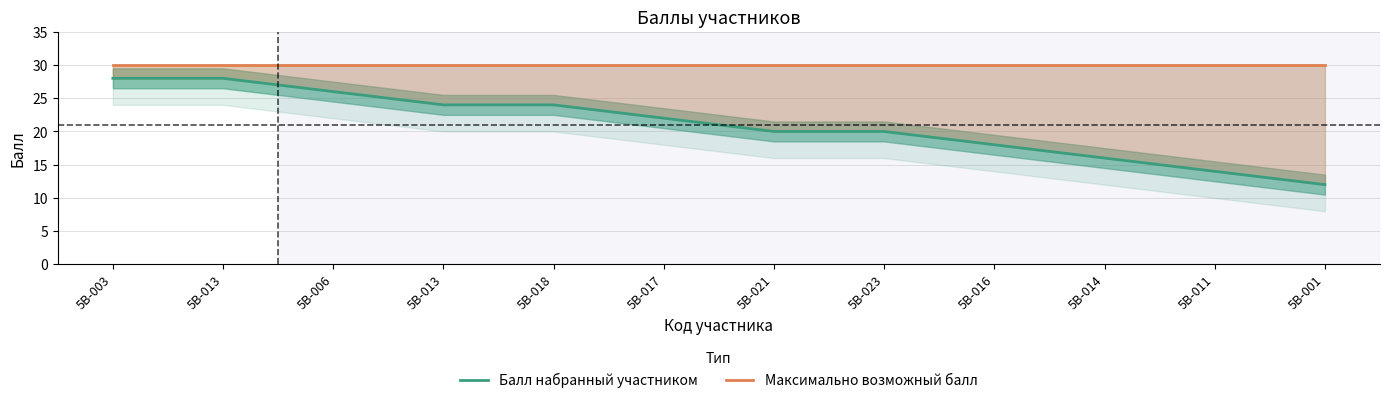

At which category is the sum across all series the highest?

5В-003